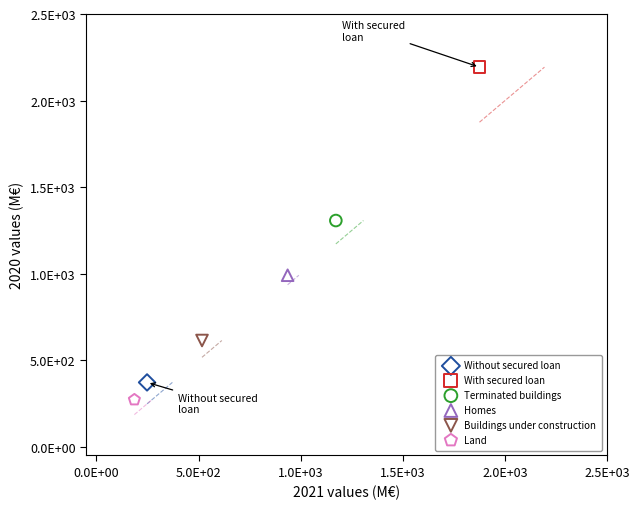

What are all the series names shown in the legend?

Without secured loan, With secured loan, Terminated buildings, Homes, Buildings under construction, Land